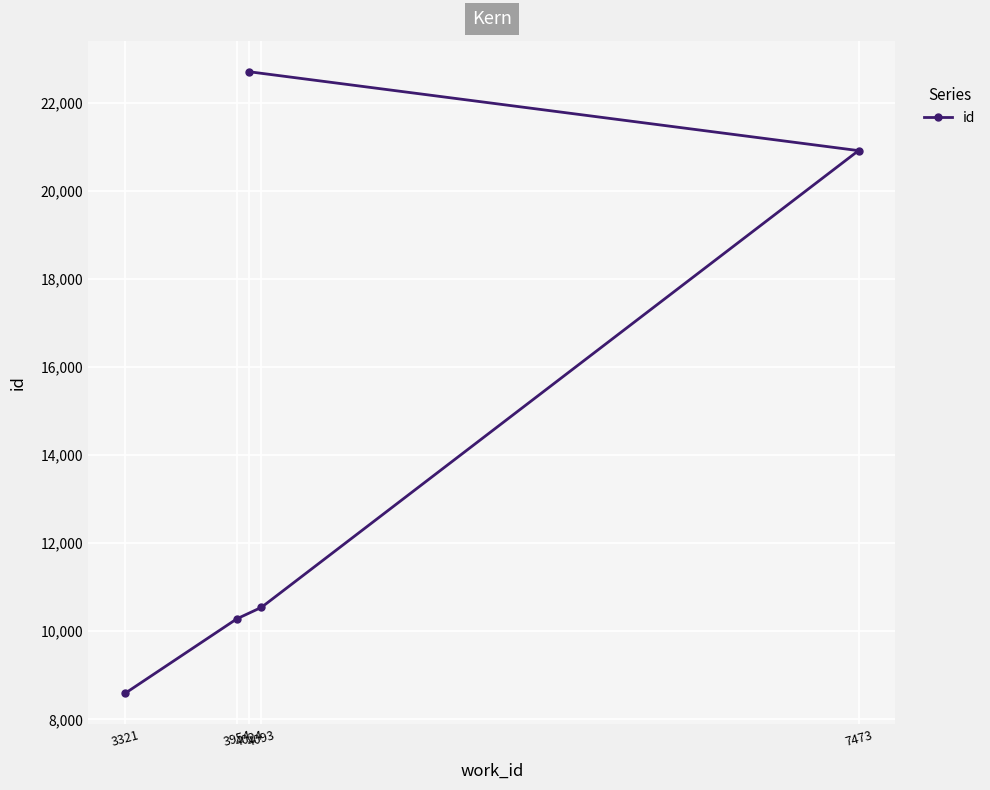

Between 3321 and 3954, which is larger?

3954